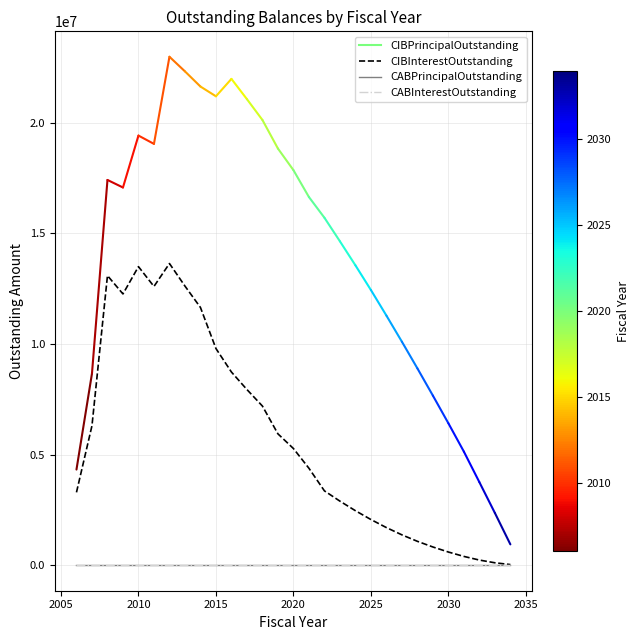

Does the chart have visible grid lines?

Yes